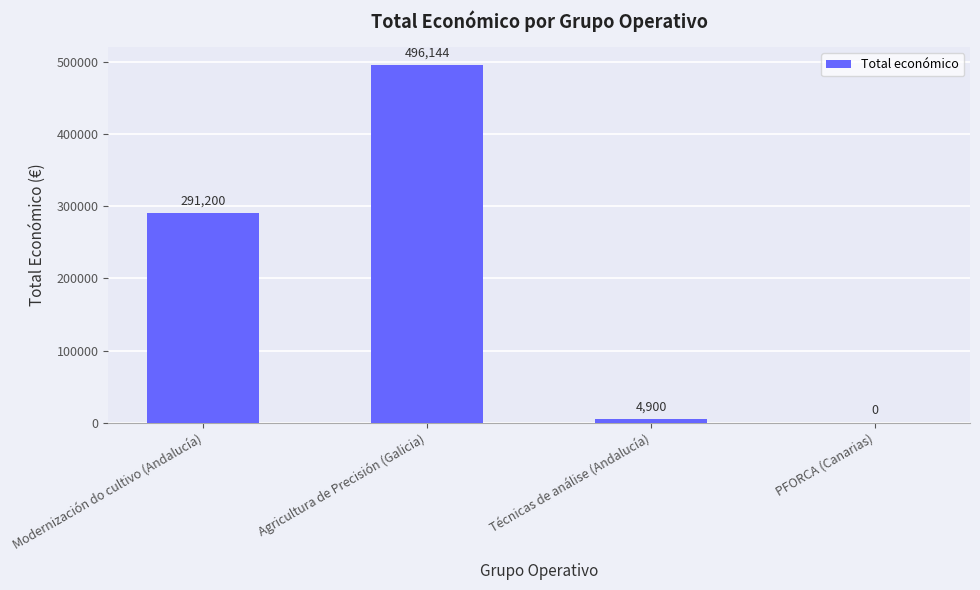

At which label is the value closest to 248072?

Modernización do cultivo (Andalucía)